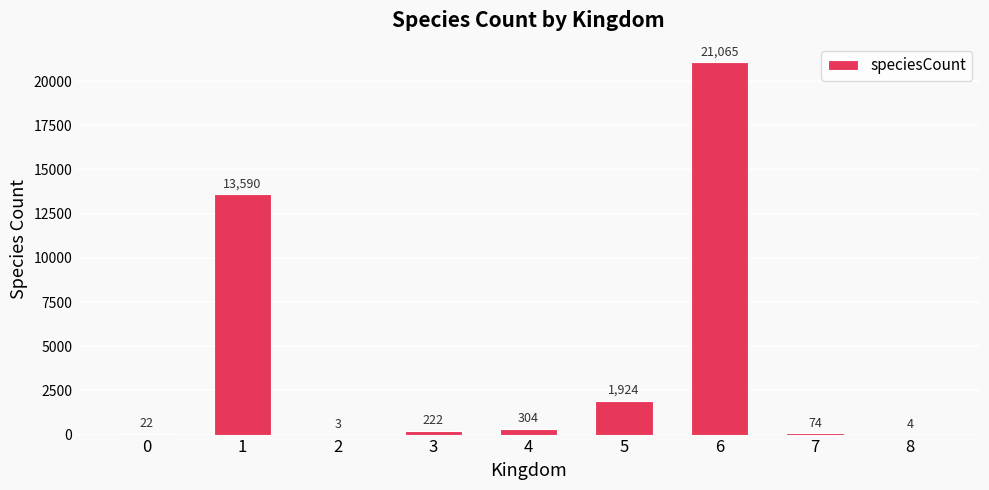

Reading left to right, transcribe all the data shown in this chart.

22	13590	3	222	304	1924	21065	74	4